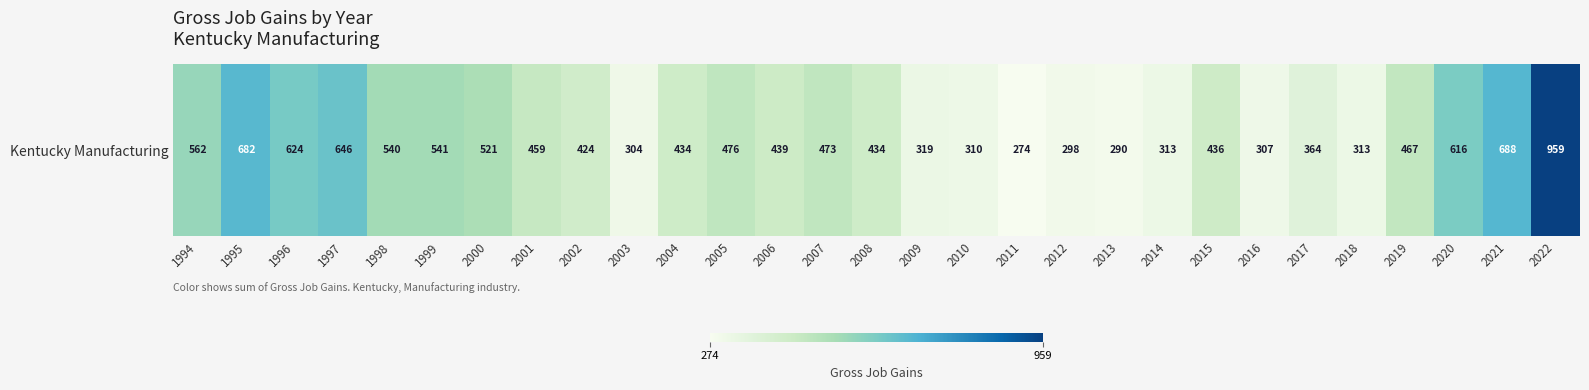

What is the minimum value shown in the chart?

274